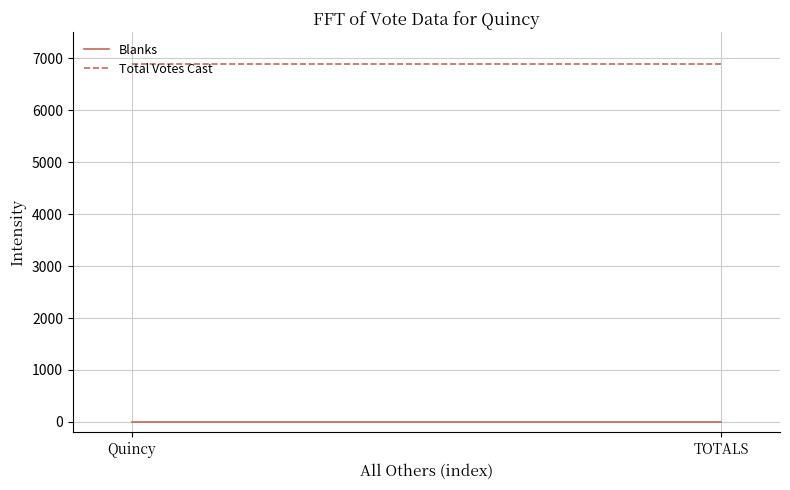

Which series has the largest total across all categories?

Total Votes Cast